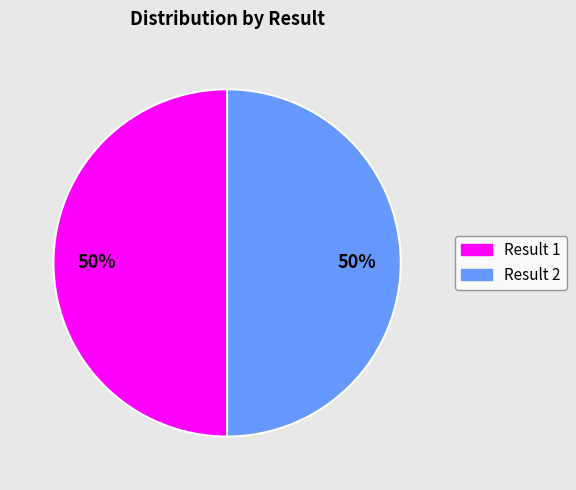

Is the sum of Result 1 and Result 2 greater than half?

Yes